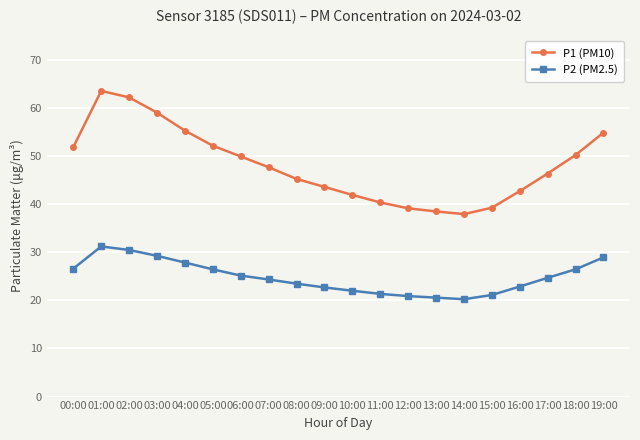

What is the total value across all series at 00:00?

78.4